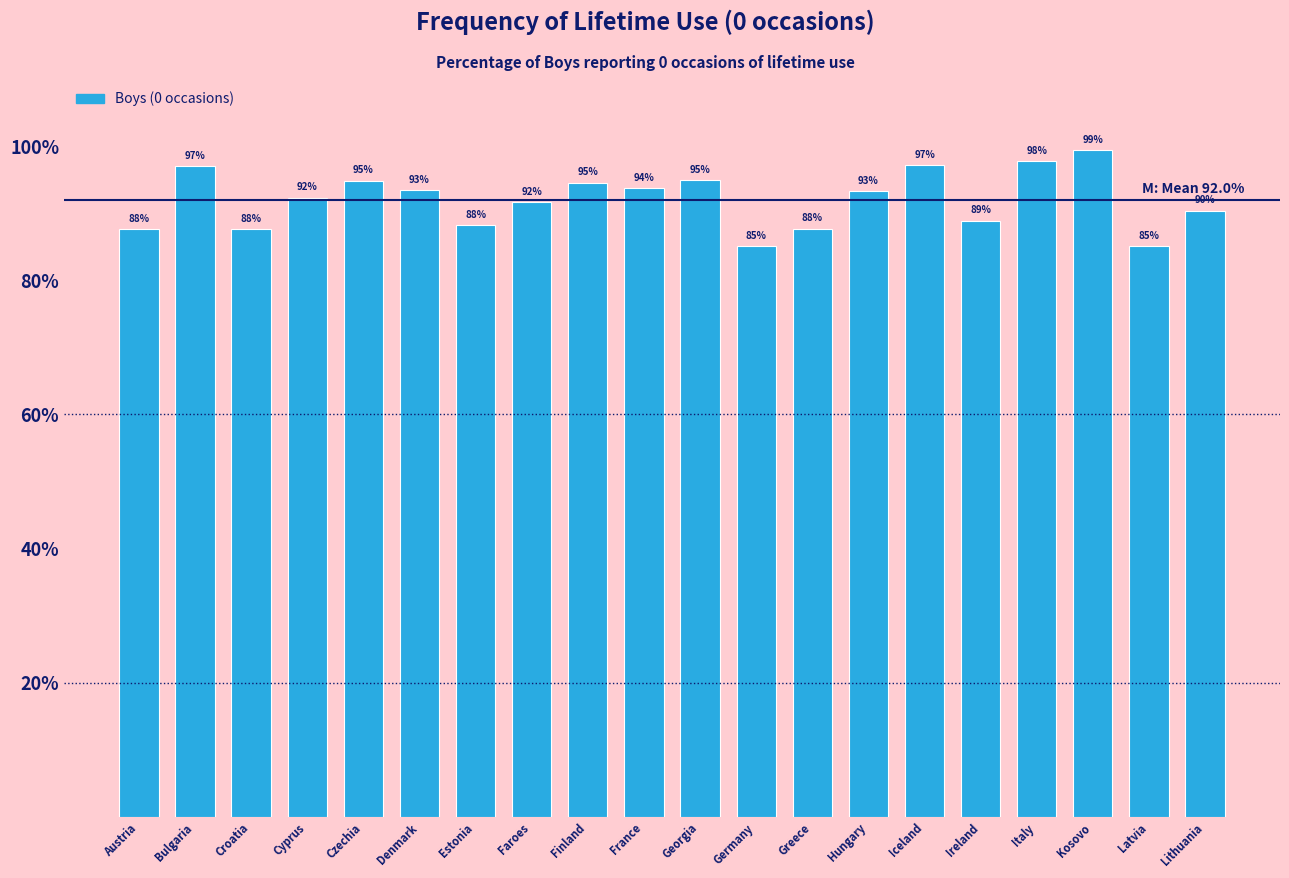

The chart shows a value of 49.5 at Estonia. True or false?

False